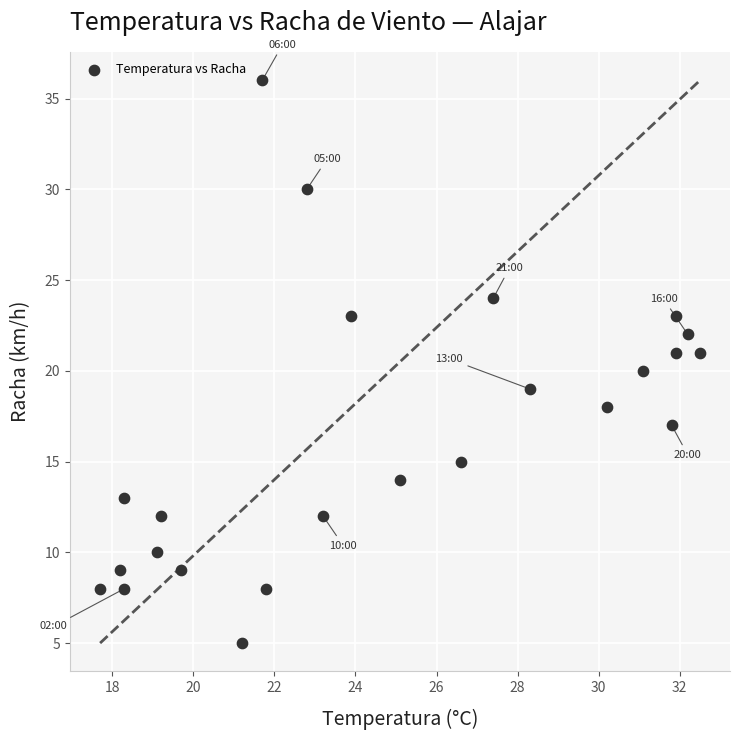

What is the range of Y values (max minus min)?

31